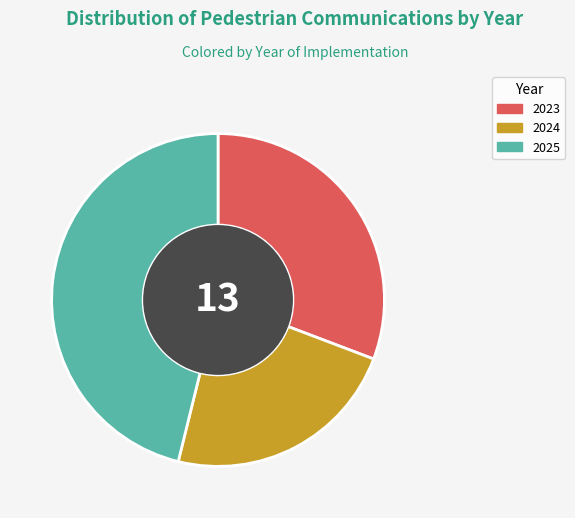

Rank the categories by value from highest to lowest.

2025, 2023, 2024